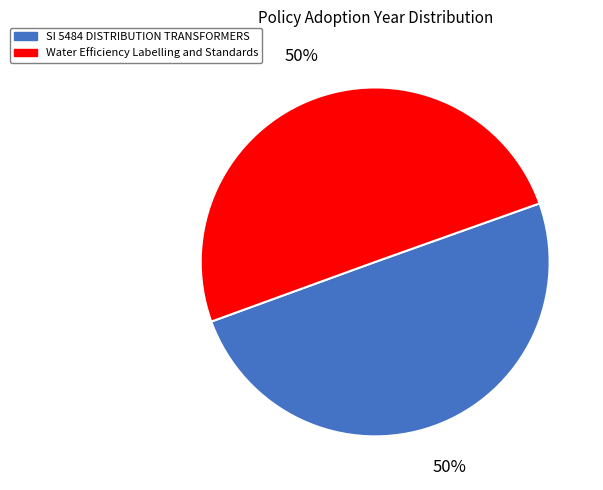

To the nearest percent, what percentage of the pie is SI 5484 DISTRIBUTION TRANSFORMERS?

50%